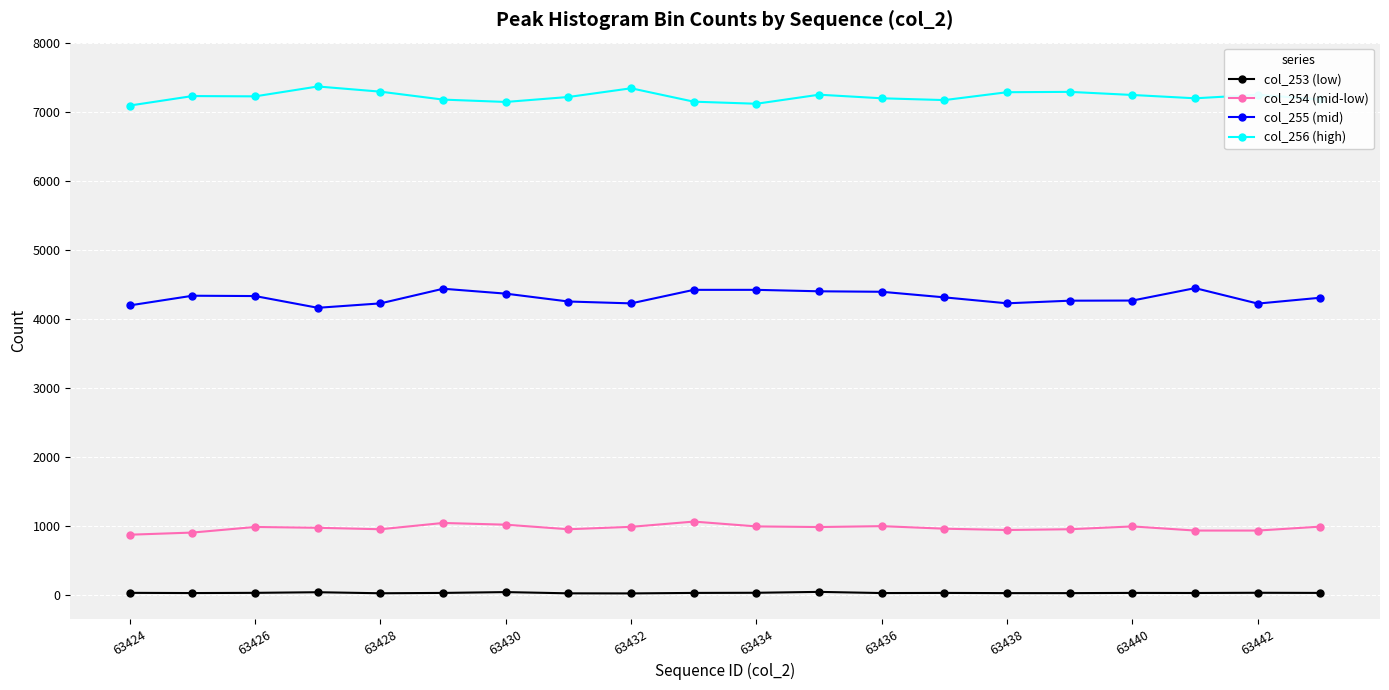

Rank the series by their maximum value, from highest to lowest.

col_256 (high), col_255 (mid), col_254 (mid-low), col_253 (low)